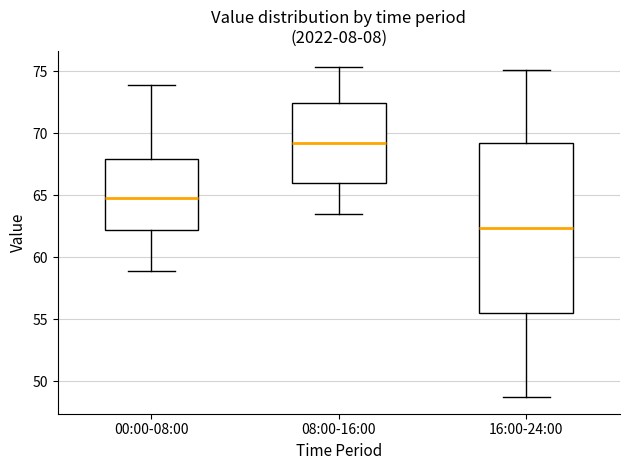

Reading left to right, transcribe this box plot: for each box, give where its median line is, the range the box spans, and where its two whiskers end, as read against the y-axis. The values are not printed on the chart, so give them approximately, as read against the axis.

00:00-08:00: median 64.5, box 62.0 to 68.0, whiskers 59.0 to 74.0
08:00-16:00: median 69.0, box 66.0 to 72.5, whiskers 63.5 to 75.5
16:00-24:00: median 62.5, box 55.5 to 69.0, whiskers 48.5 to 75.0